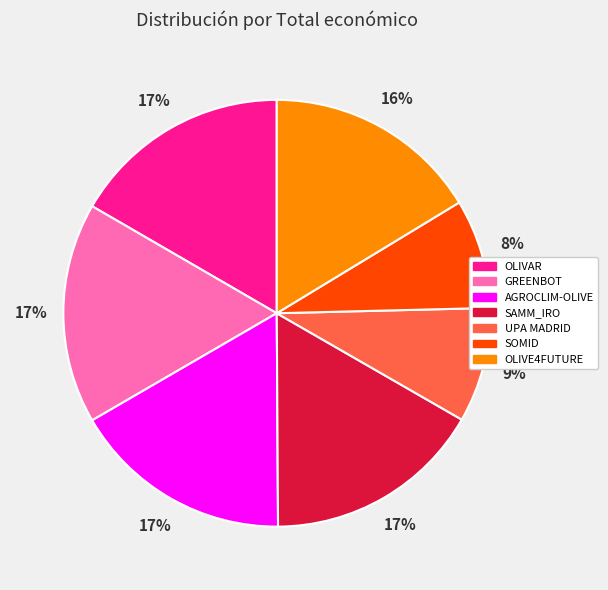

Does SOMID account for over 50% of the chart?

No